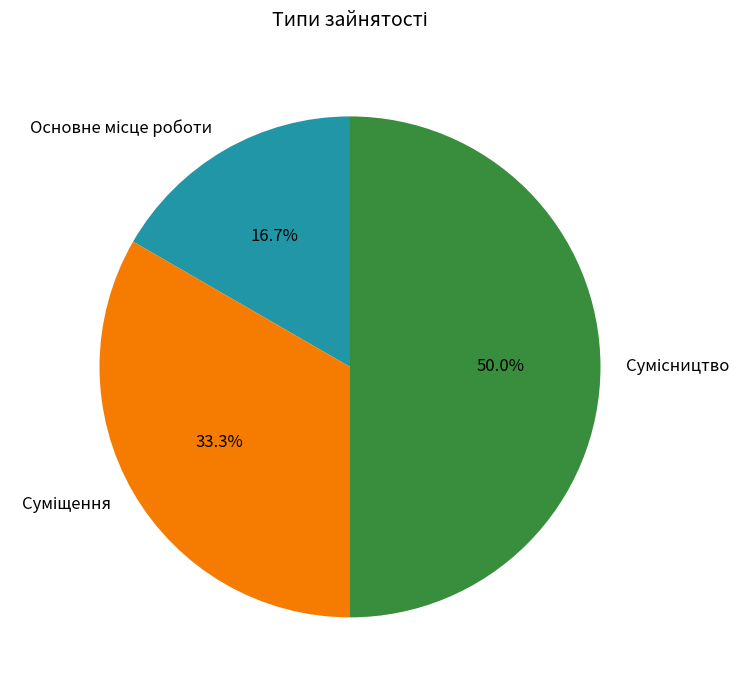

Does Сумісництво represent more than half of the total?

No